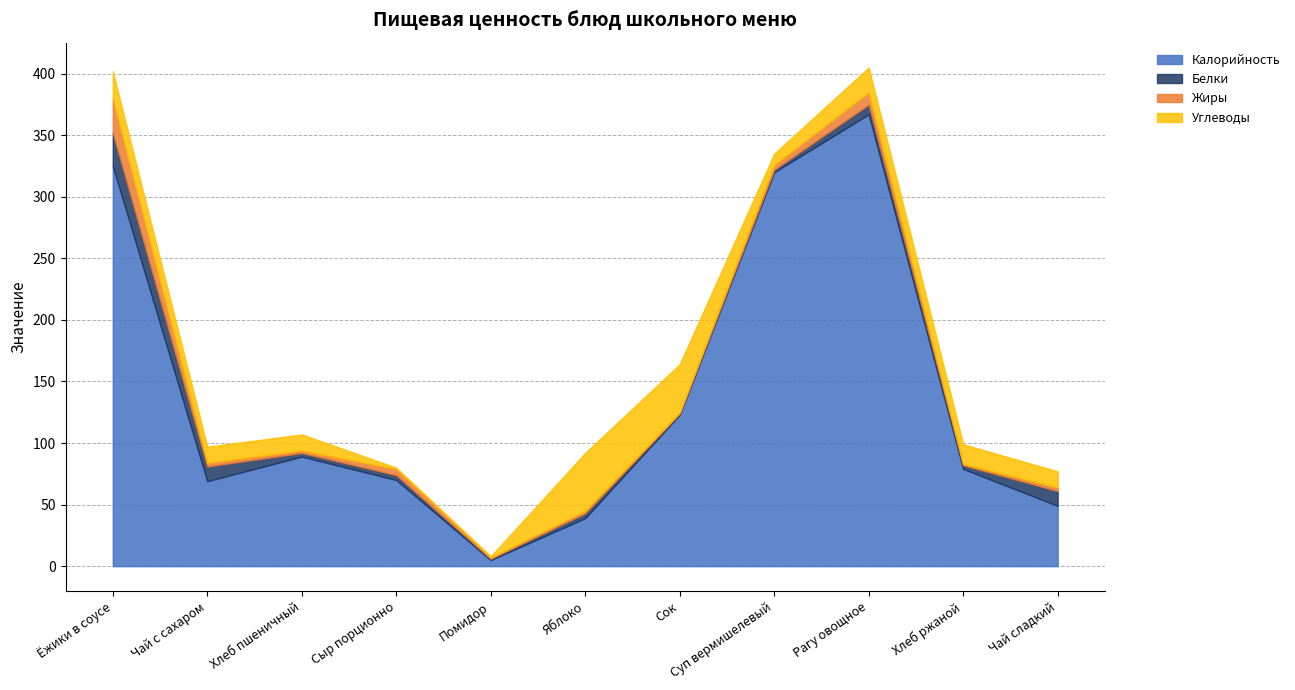

Which series has the largest range (max minus min)?

Калорийность